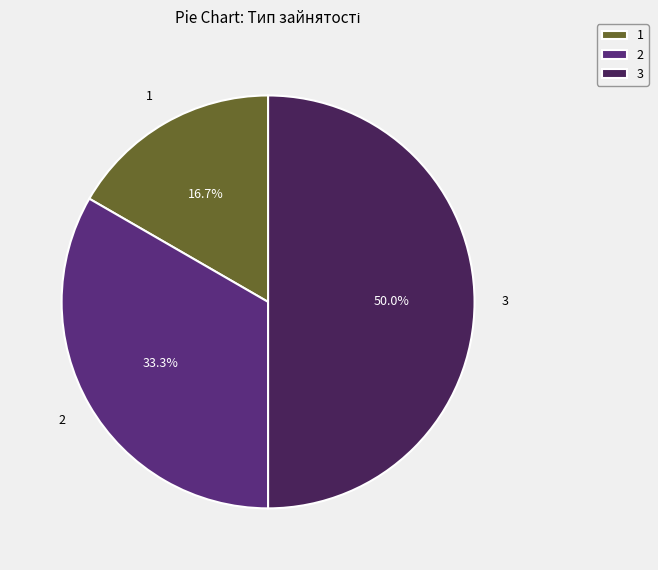

What is the ratio of the value at 3 to the value at 2?

1.5